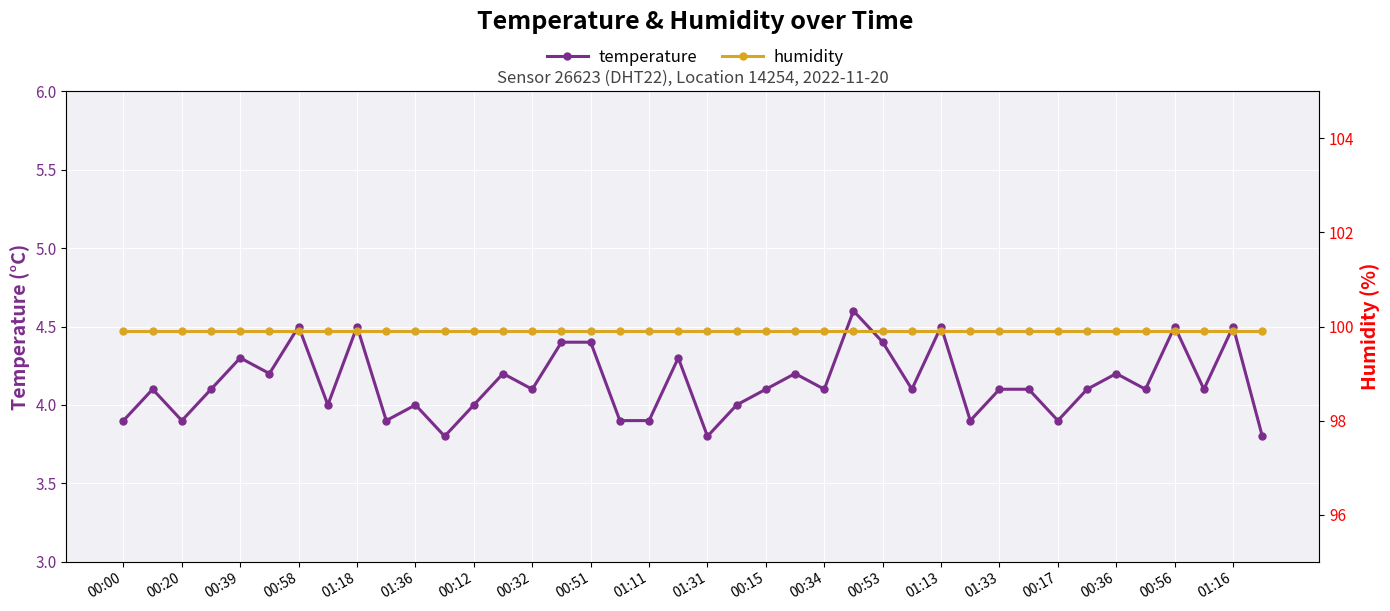

What is the difference between the maximum and minimum values in the temperature series?

0.8